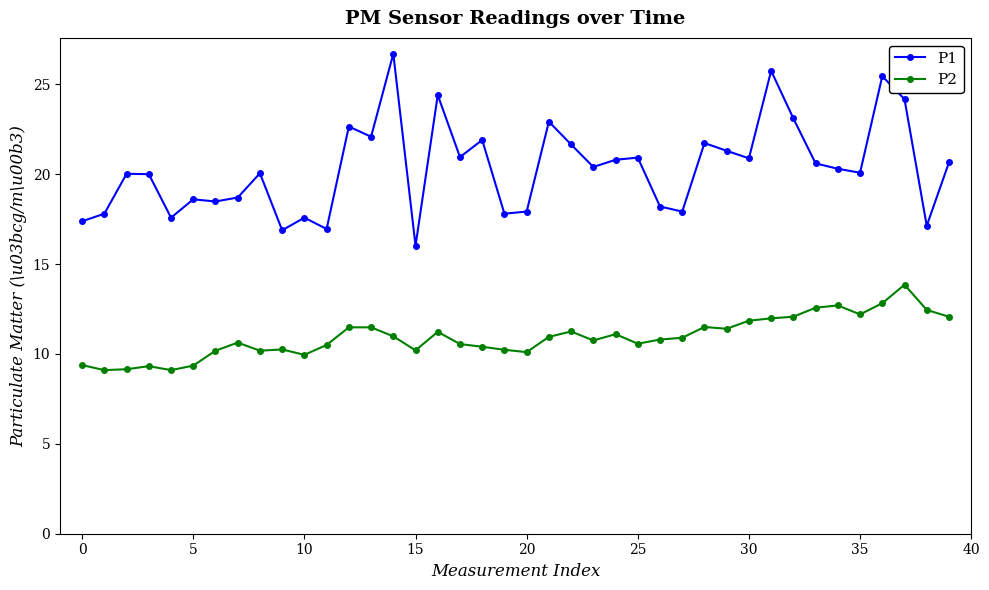

Is this an area chart (filled region under the line)?

No